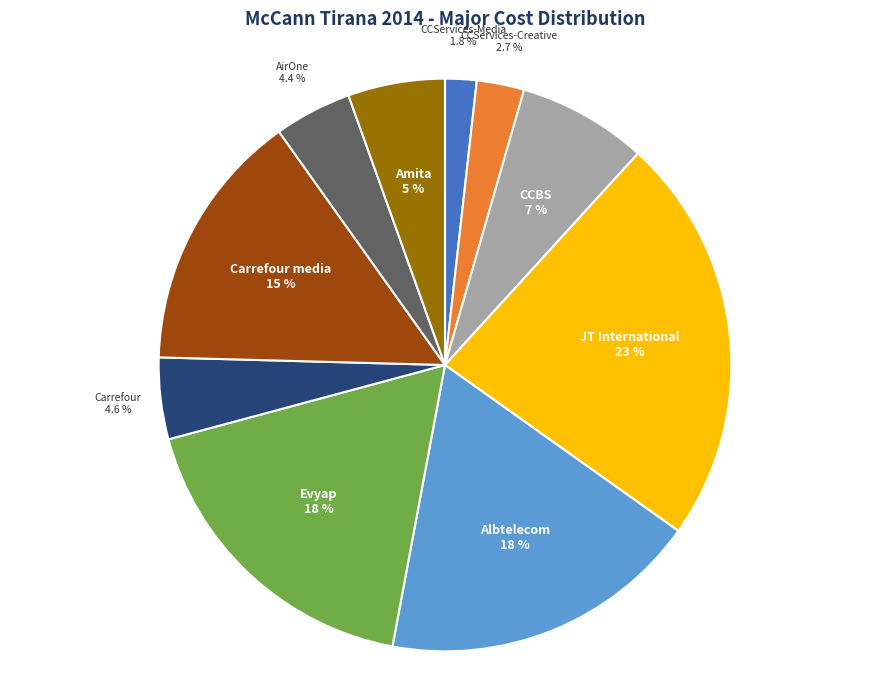

Is there a majority slice in this chart?

No